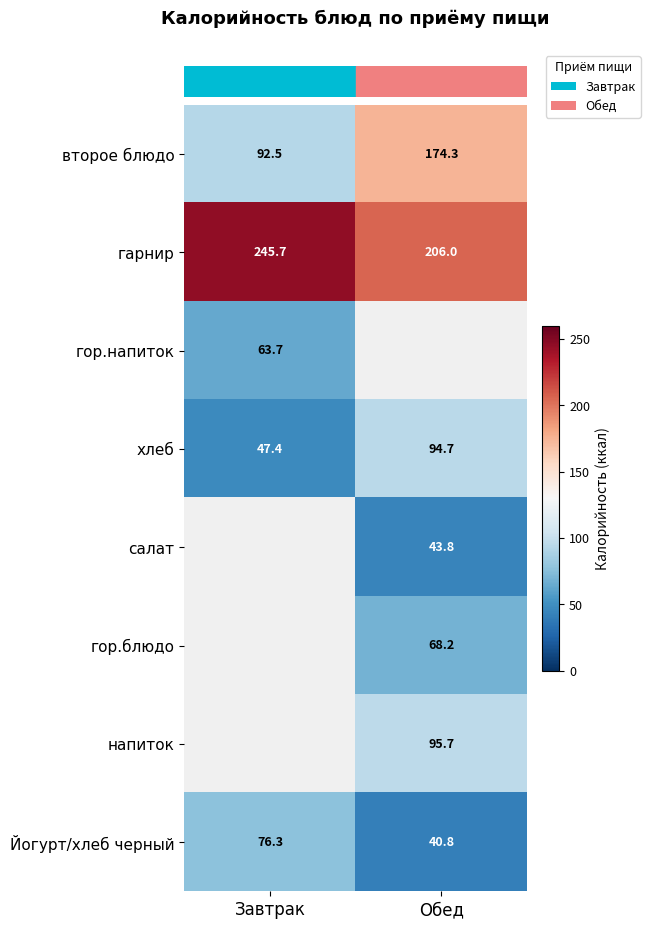

Which series has the largest range (max minus min)?

row_0